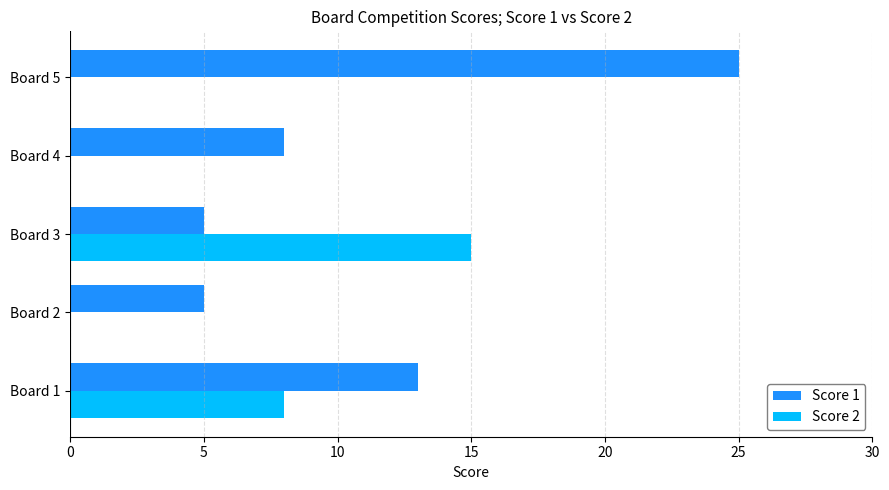

What are all the series names shown in the legend?

Score 1, Score 2